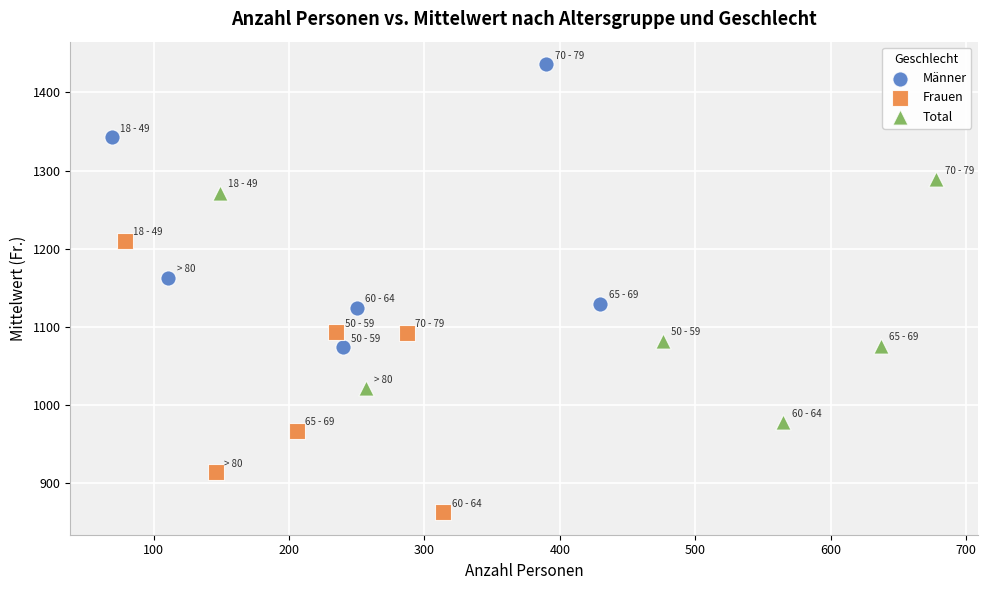

Which series reaches the minimum Y coordinate?

Frauen